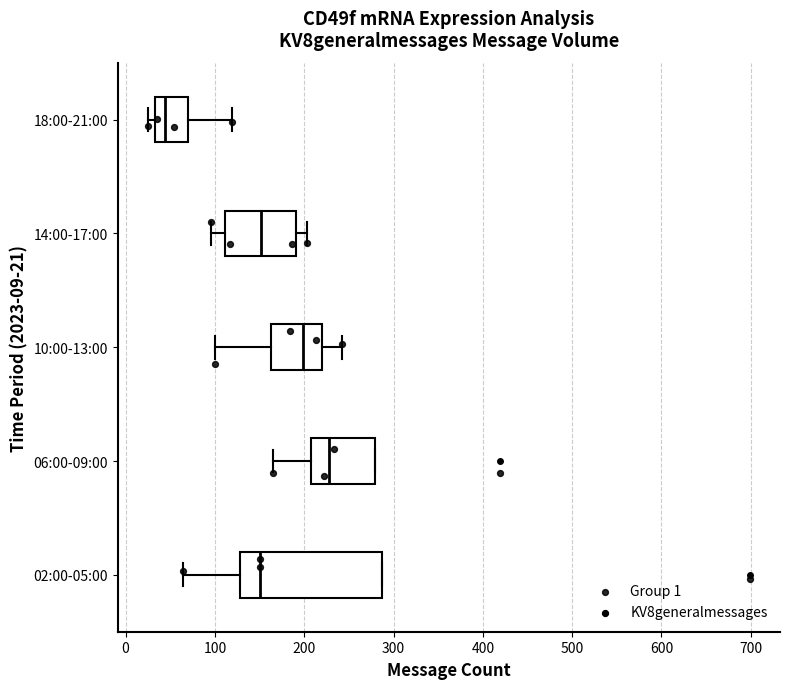

Where is the right edge of the box for 10:00-13:00 on the x-axis? The values are not printed on the chart, so give them approximately, as read against the axis.

220